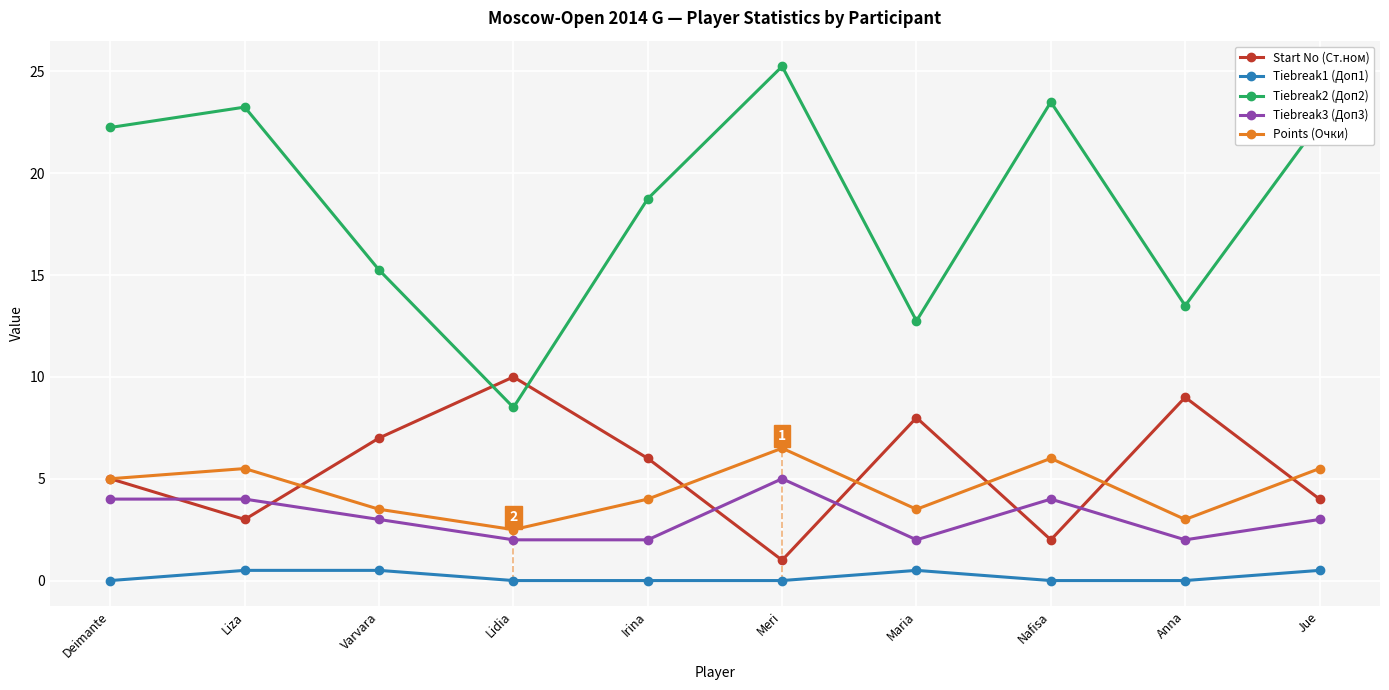

What is the average value of the Tiebreak3 (Доп3) series?

3.1